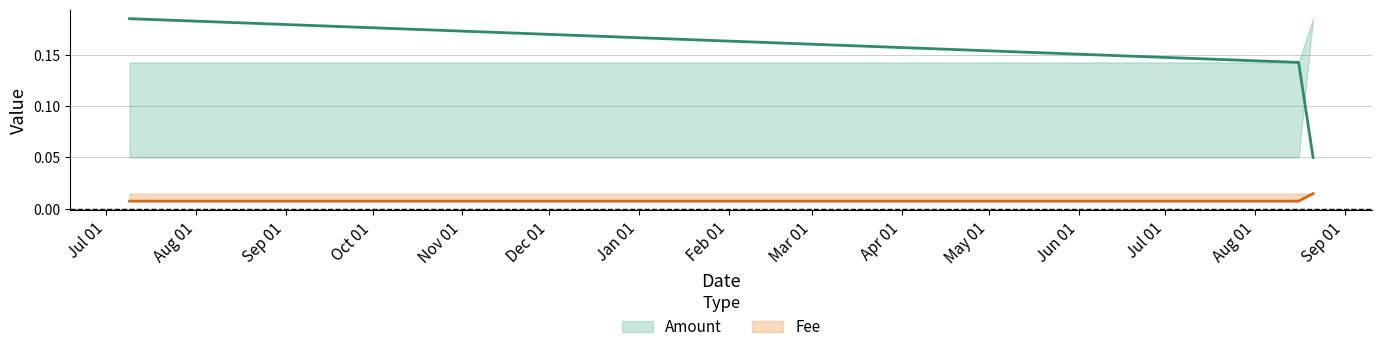

Which series has the largest total across all categories?

Amount